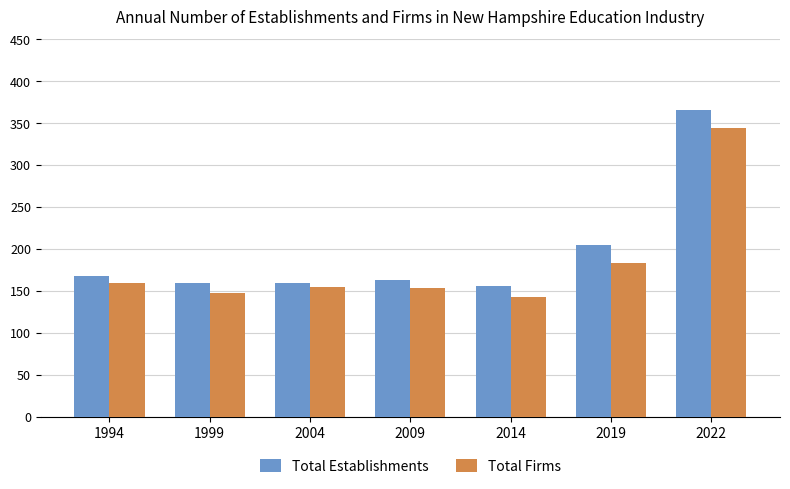

What is the sum of the Total Firms values at 2022 and 1999?

491